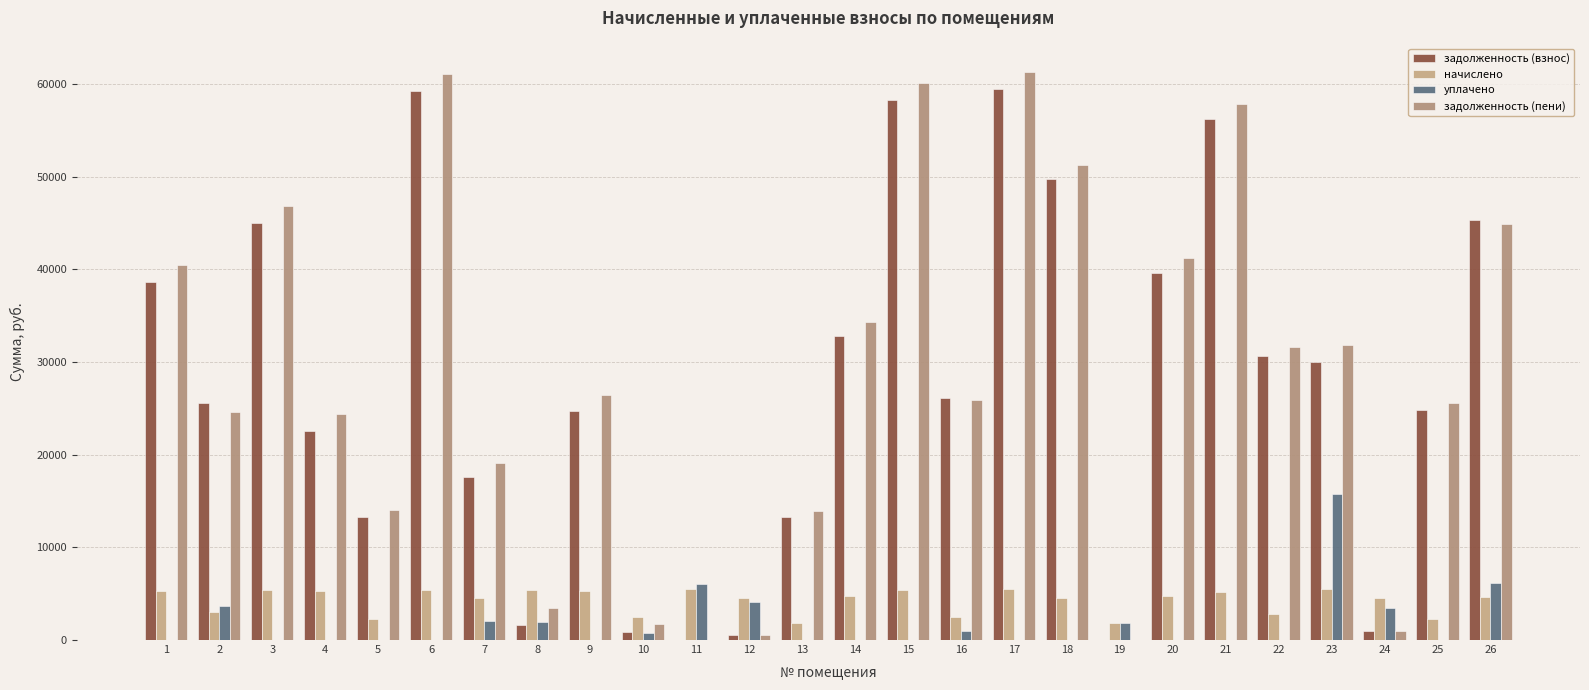

Which category has the lowest value in the задолженность (пени) series?

11